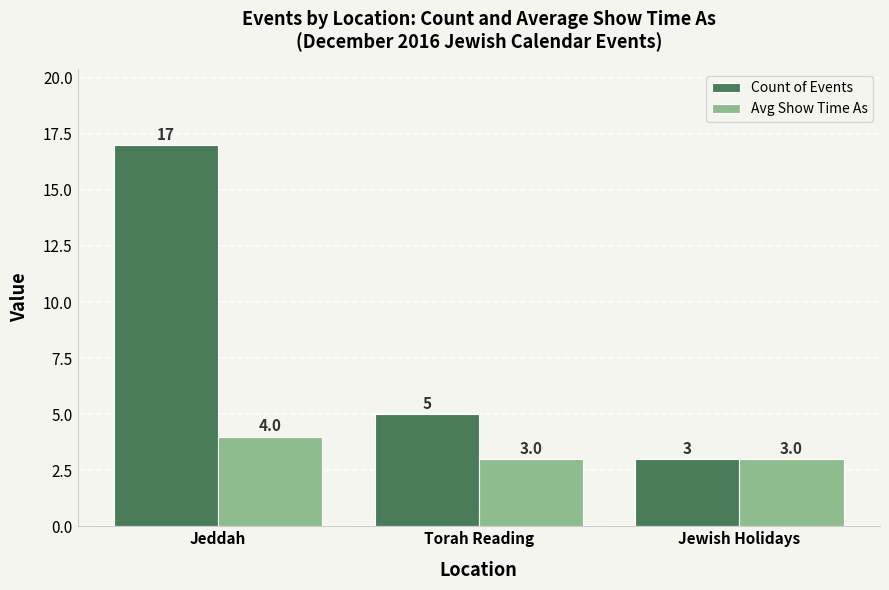

At which category is the sum across all series the highest?

Jeddah